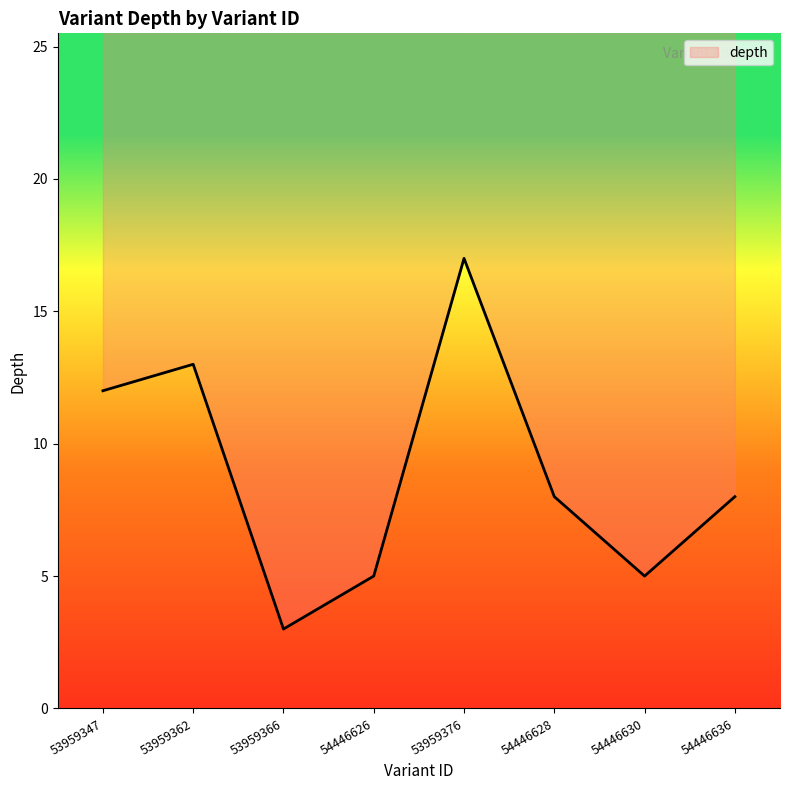

What is the change in value from 54446626 to 54446636?

+3